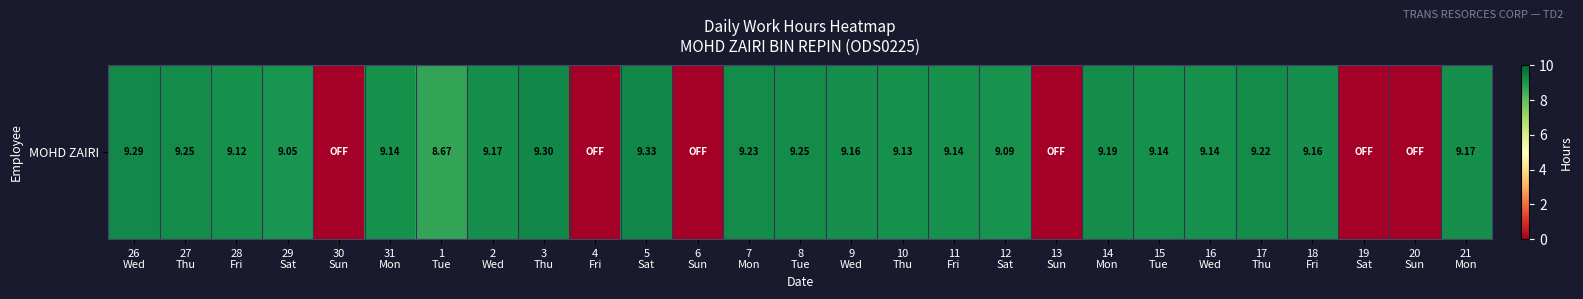

Rank the categories by value from highest to lowest.

5
Sat, 3
Thu, 26
Wed, 27
Thu, 8
Tue, 7
Mon, 17
Thu, 14
Mon, 2
Wed, 21
Mon, 9
Wed, 18
Fri, 31
Mon, 11
Fri, 15
Tue, 16
Wed, 10
Thu, 28
Fri, 12
Sat, 29
Sat, 1
Tue, 30
Sun, 4
Fri, 6
Sun, 13
Sun, 19
Sat, 20
Sun